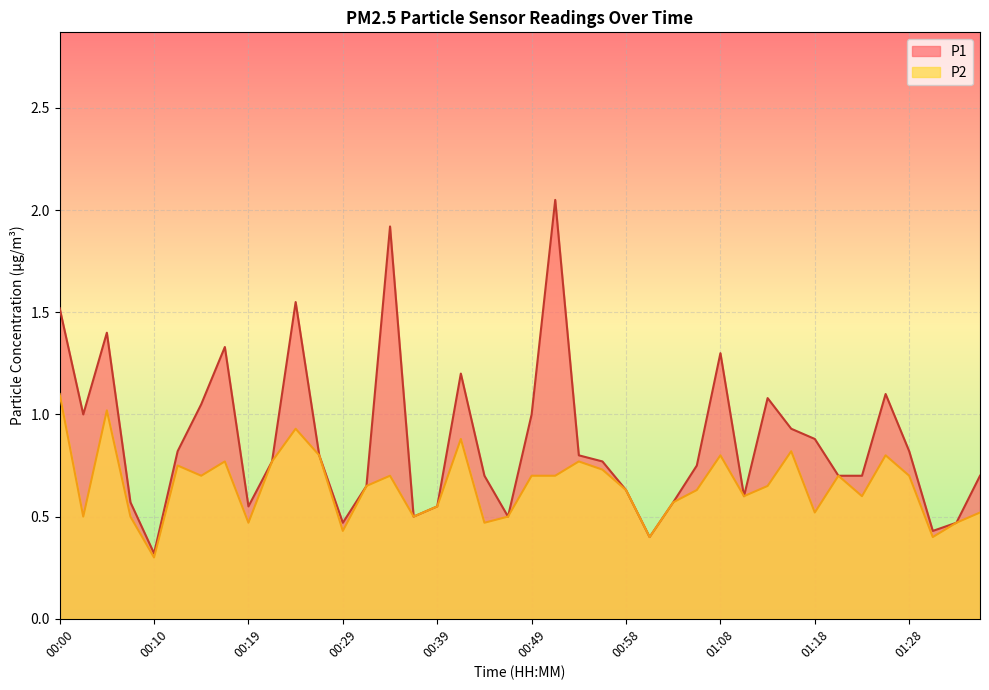

What is the difference between the P2 values at 00:07 and 01:20?

0.2